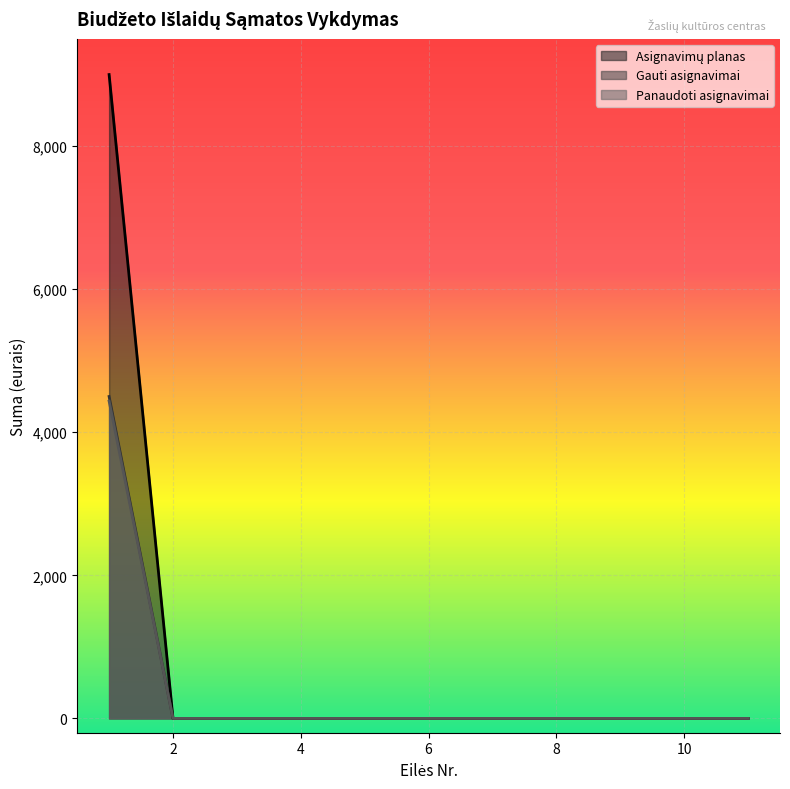

The value of Panaudoti asignavimai at 3 is 1552.3. True or false?

False